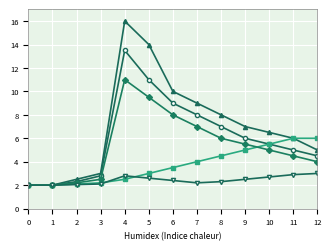

What is the total value across all series at 4?

45.8